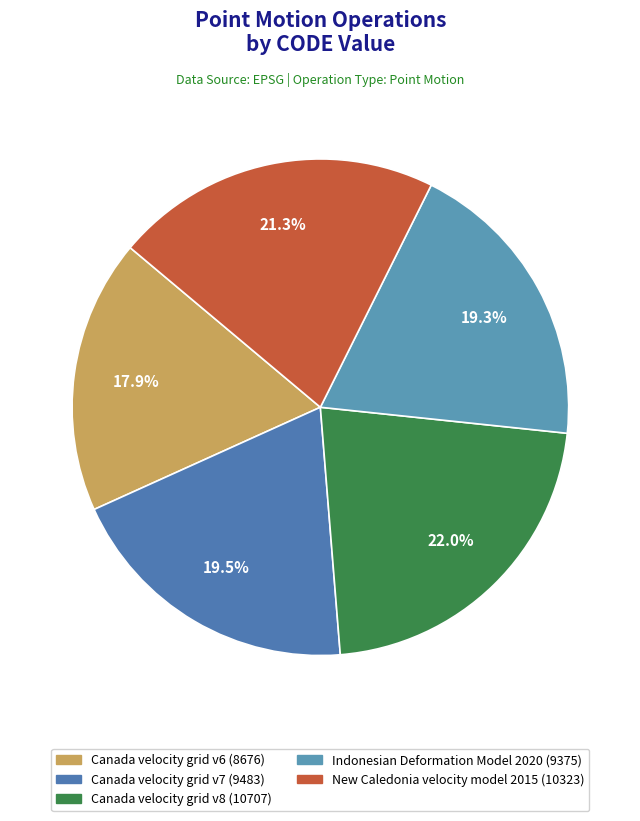

Which slice is the largest?

Canada velocity grid v8